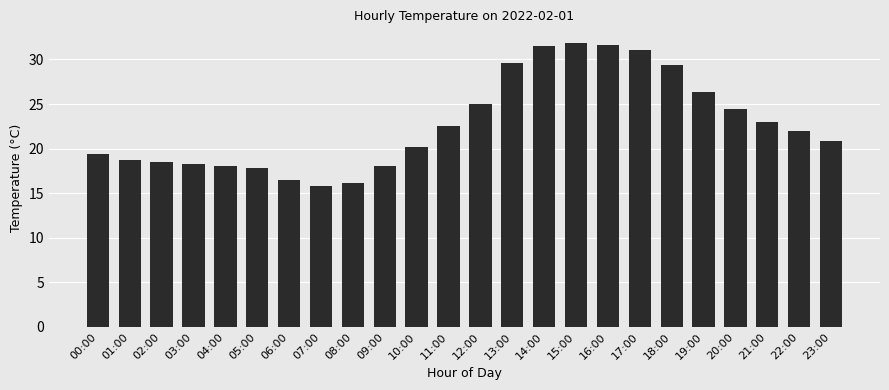

The value at 23:00 is 20.9. True or false?

True